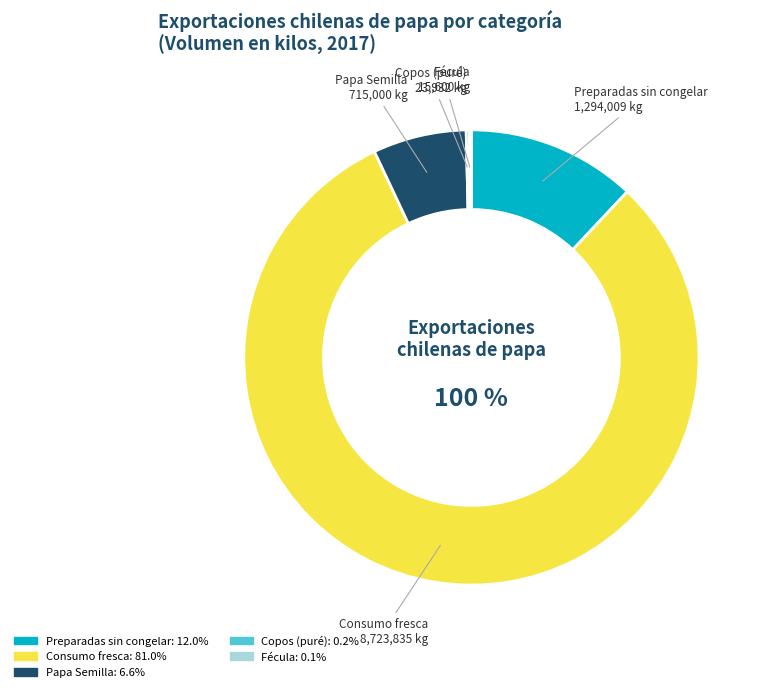

Which slice represents more than half of the pie?

Consumo fresca